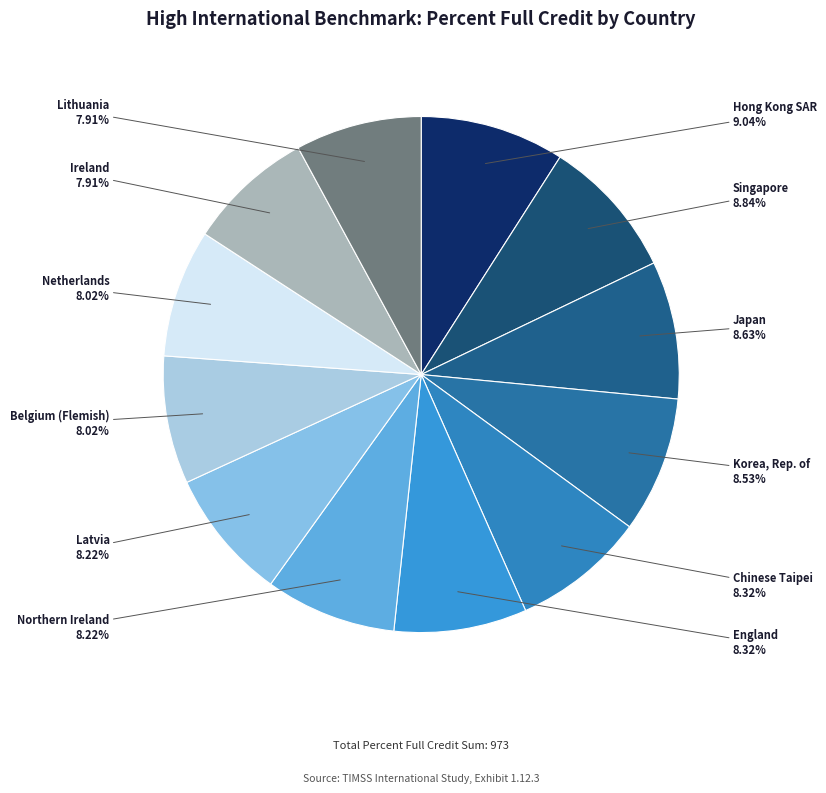

Is it true that Netherlands is 8% of the pie?

True